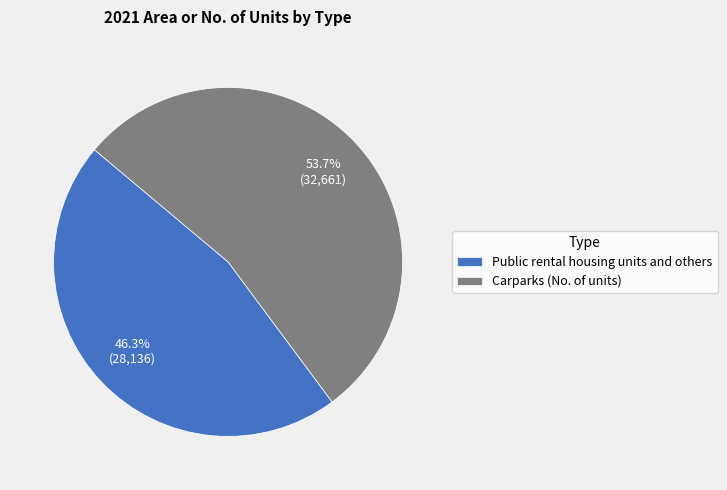

Does any single category account for the majority?

Yes